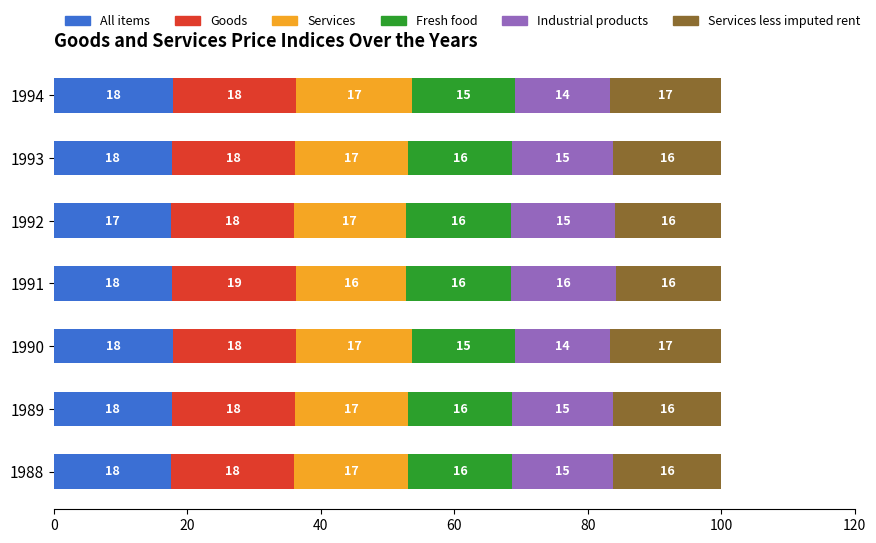

Count the All items values in the range 17 to 18.

7